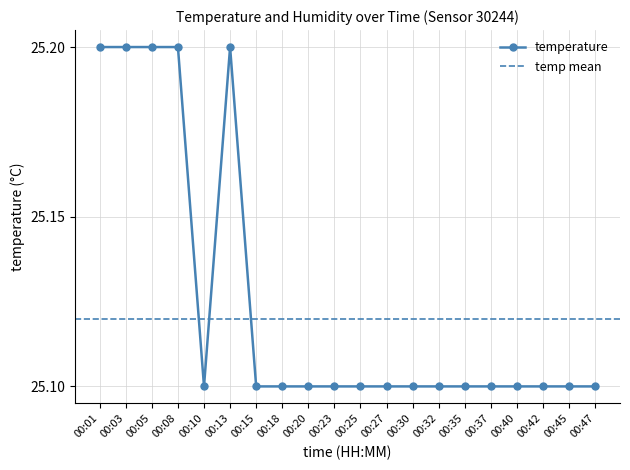

Is it true that the value at 00:35 is 16.4?

False